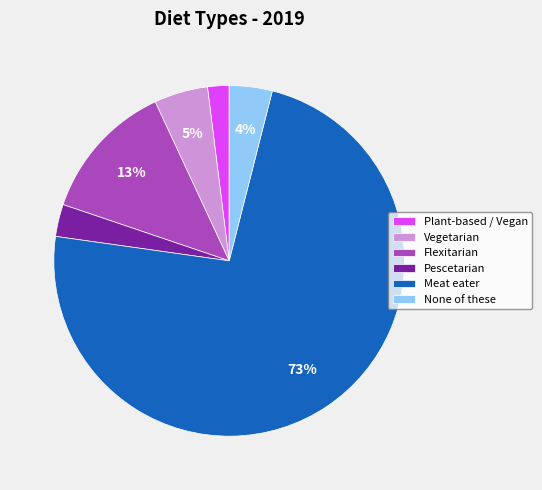

Between Plant-based / Vegan and None of these, which is larger?

None of these